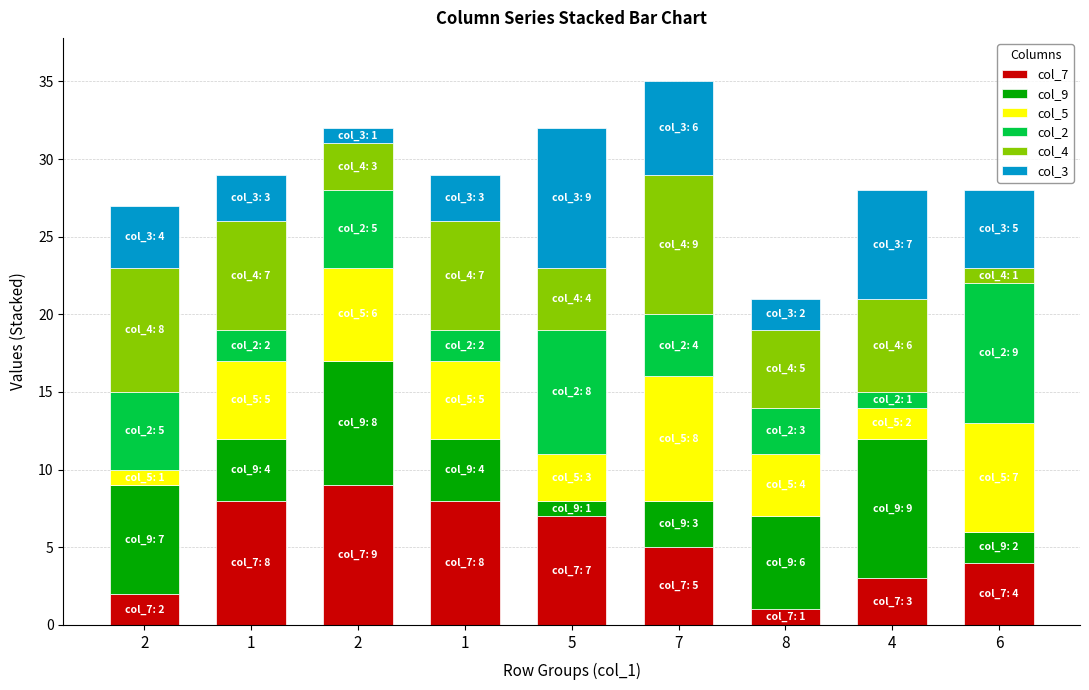

List the labels in order of col_2 value, largest first.

6, 5, 2, 2, 7, 8, 1, 1, 4